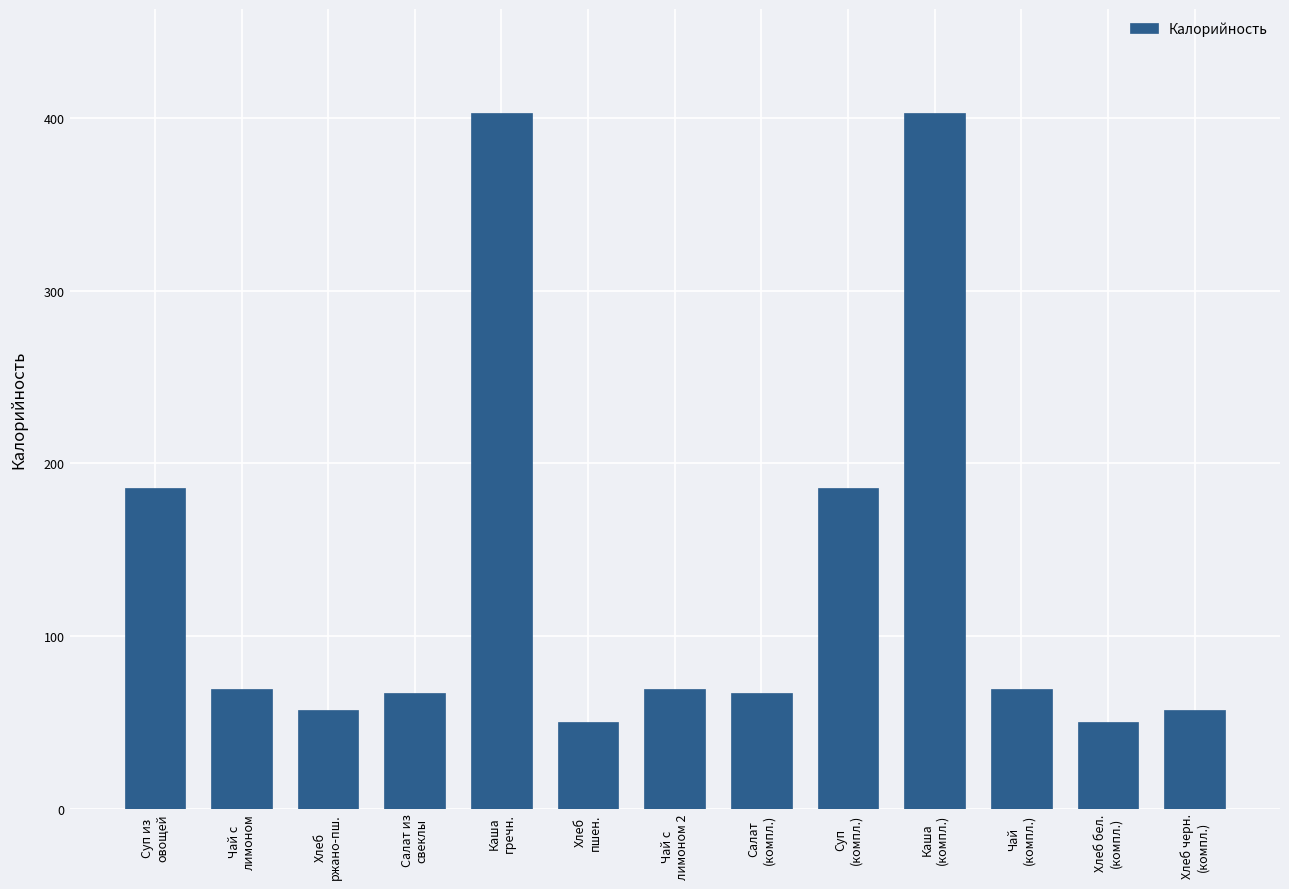

Reading left to right, extract all data points from this chart.

186	69	57	67	403	50	69	67	186	403	69	50	57